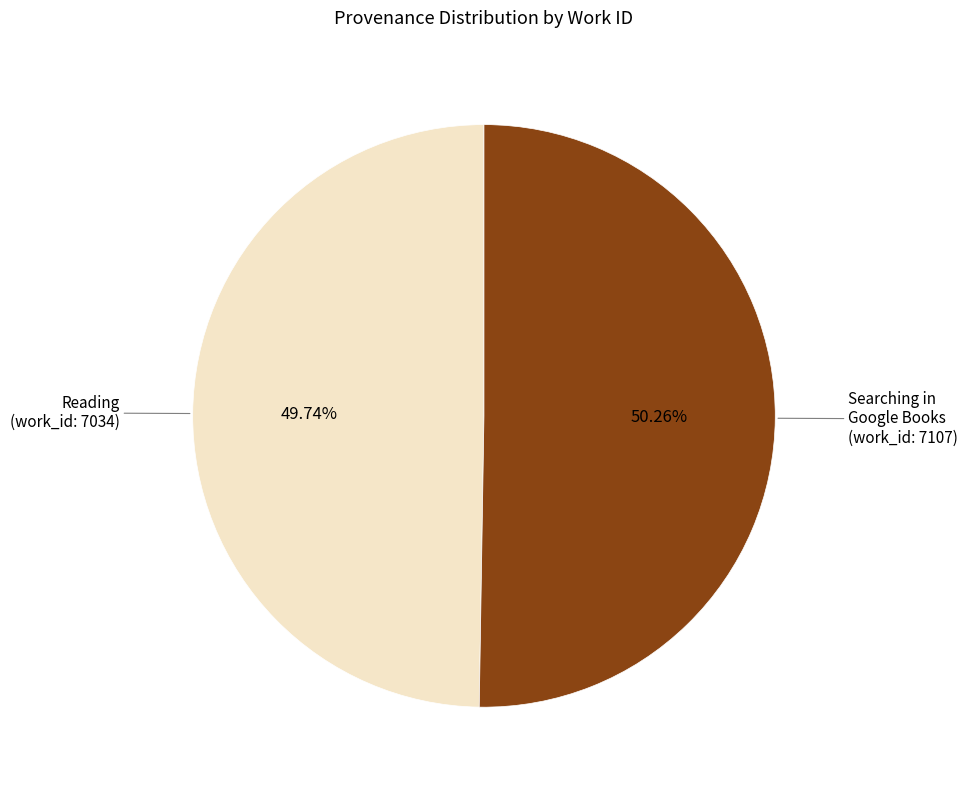

Is there any slice that represents more than half of the pie?

Yes